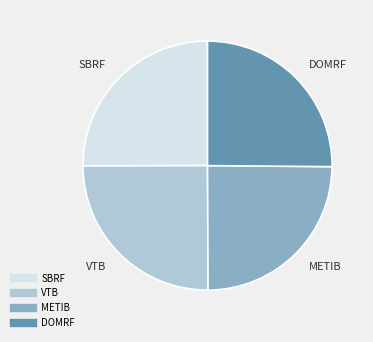

Is it true that DOMRF is 25% of the pie?

True